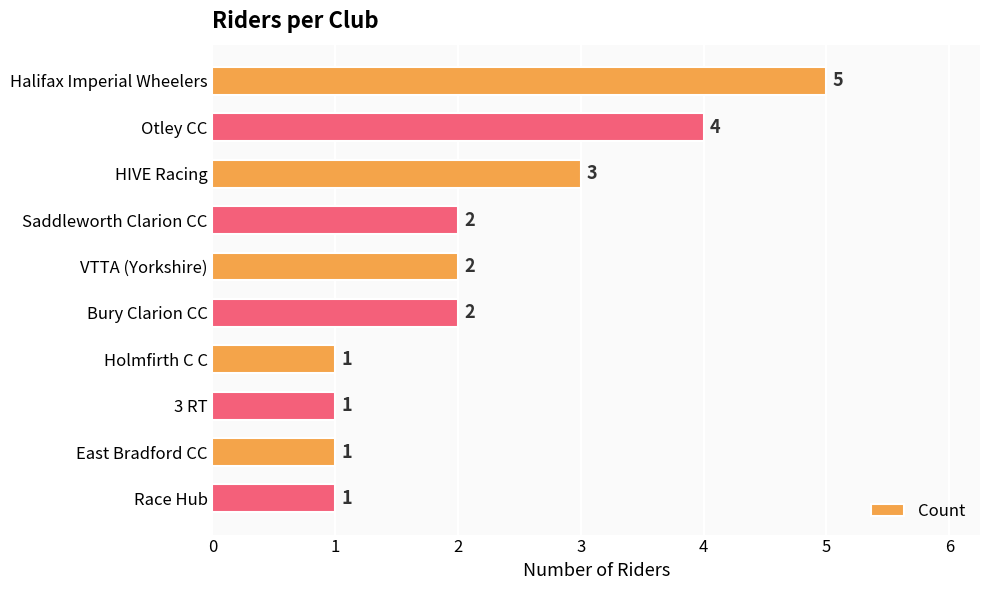

Are the bars horizontal?

Yes